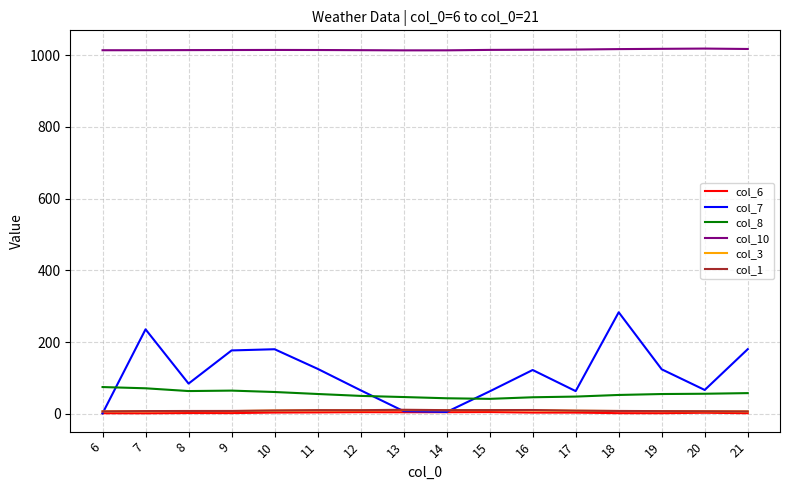

Is the value of col_10 at 20 greater than the value of col_6 at 16?

Yes